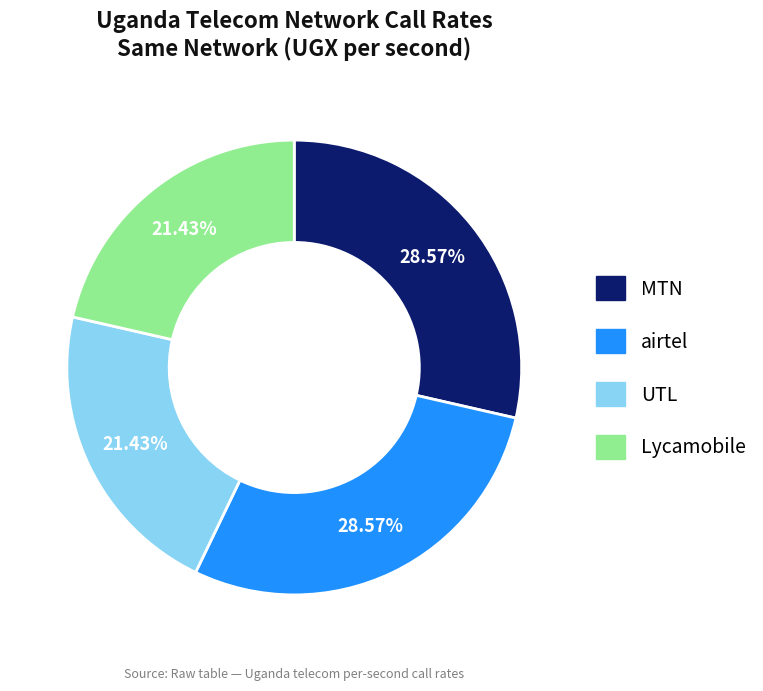

What is the ratio of the value at airtel to the value at UTL?

1.3